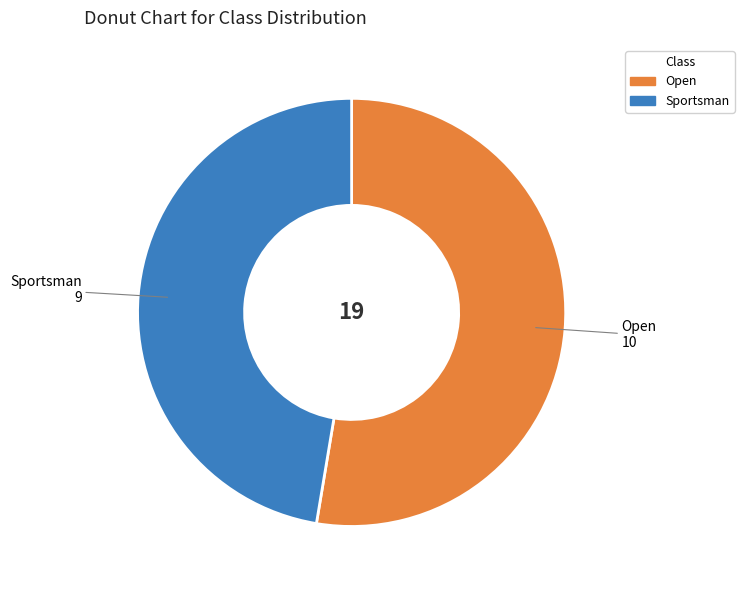

Is there any slice that represents more than half of the pie?

Yes